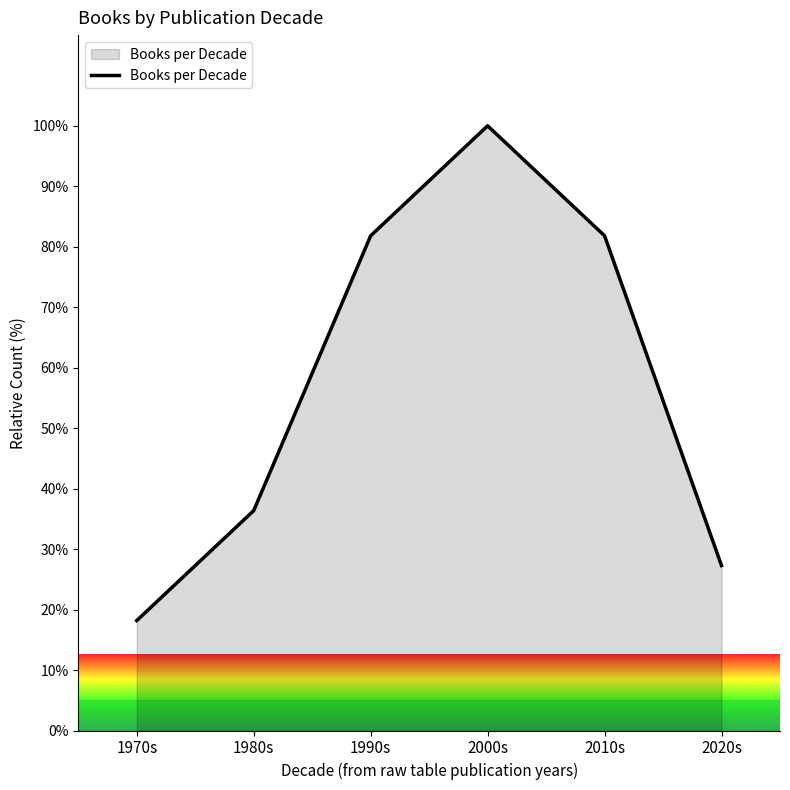

At which label does the data first exceed 81?

1990s